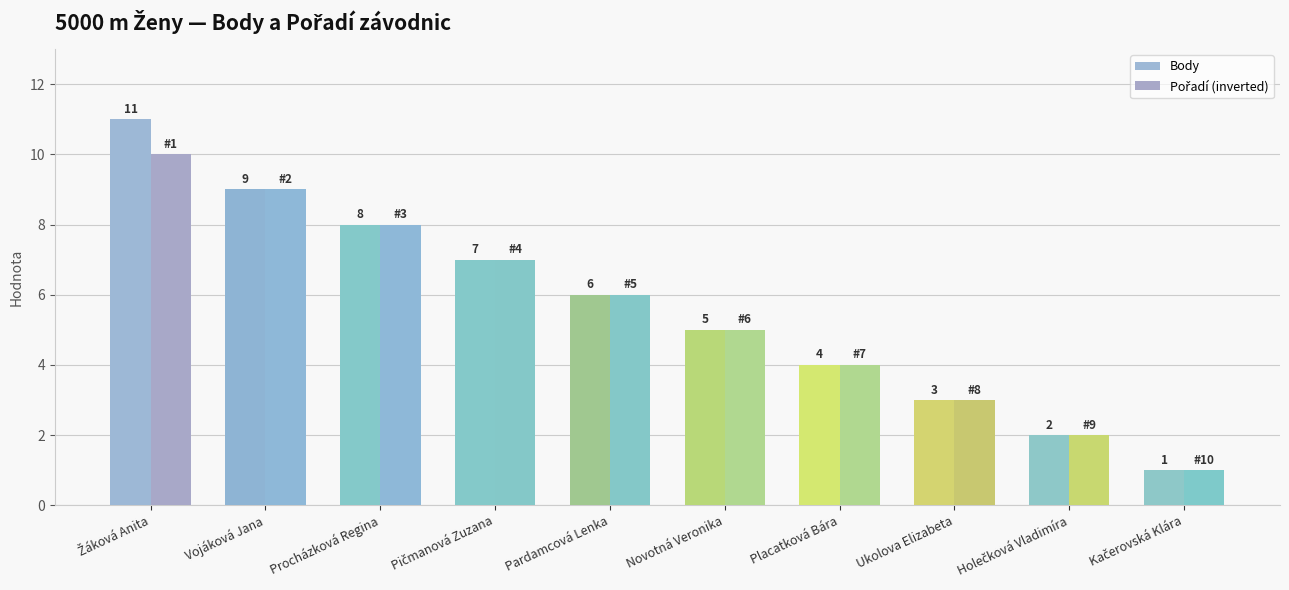

What is the sum of the Pořadí (inverted) values at Pičmanová Zuzana and Procházková Regina?

15